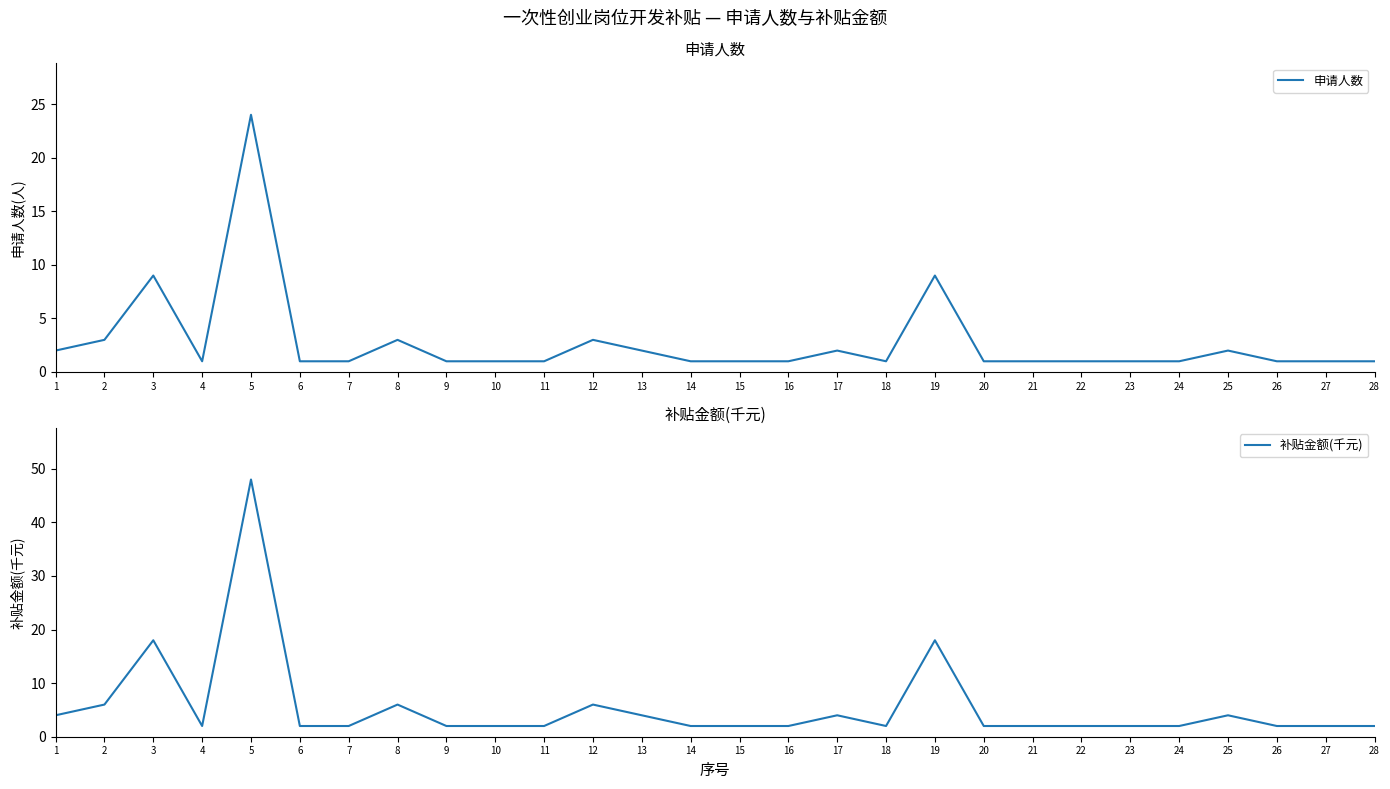

At which category is the sum across all series the highest?

5